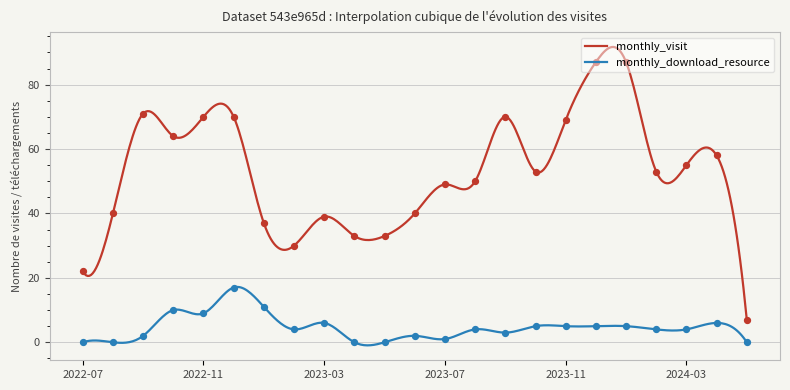

What is the total value across all series at 2023-07?

50